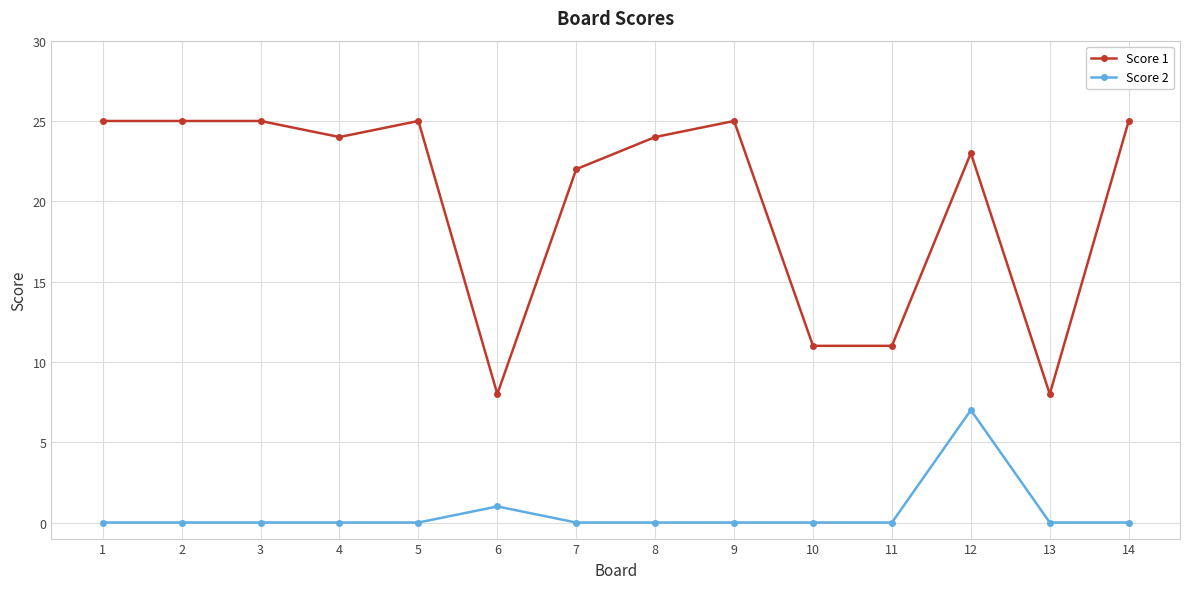

What is the greatest value displayed?

25